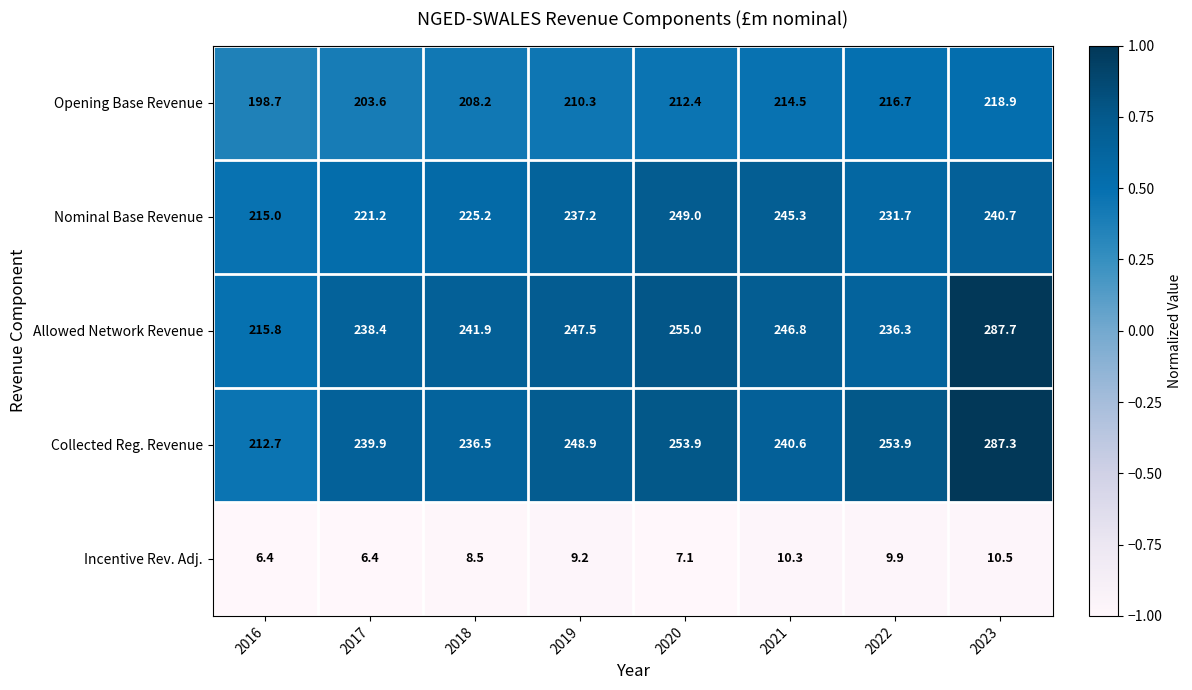

List the labels in order of Opening Base Revenue value, smallest first.

2016, 2017, 2018, 2019, 2020, 2021, 2022, 2023